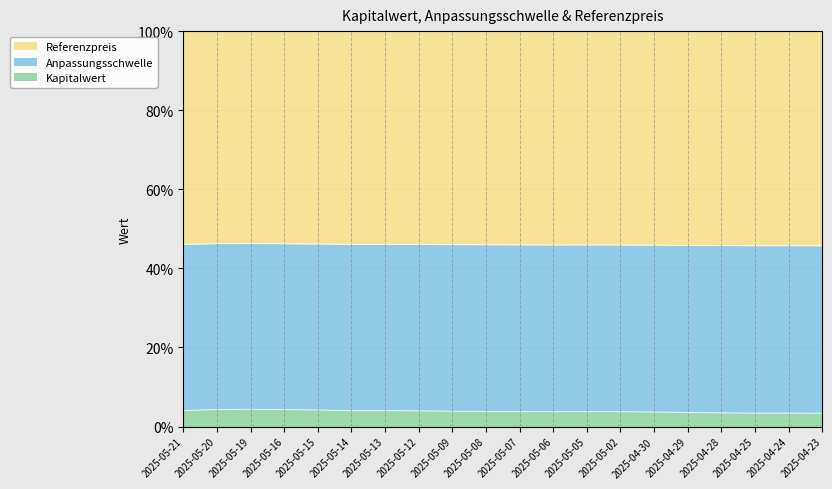

What position from the left is 2025-05-08?

10